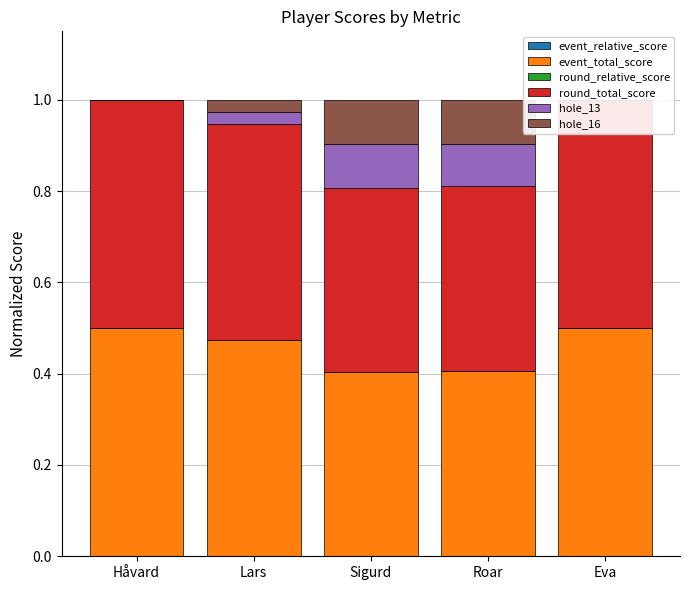

What is the label of the 2nd bar from the right?

Roar